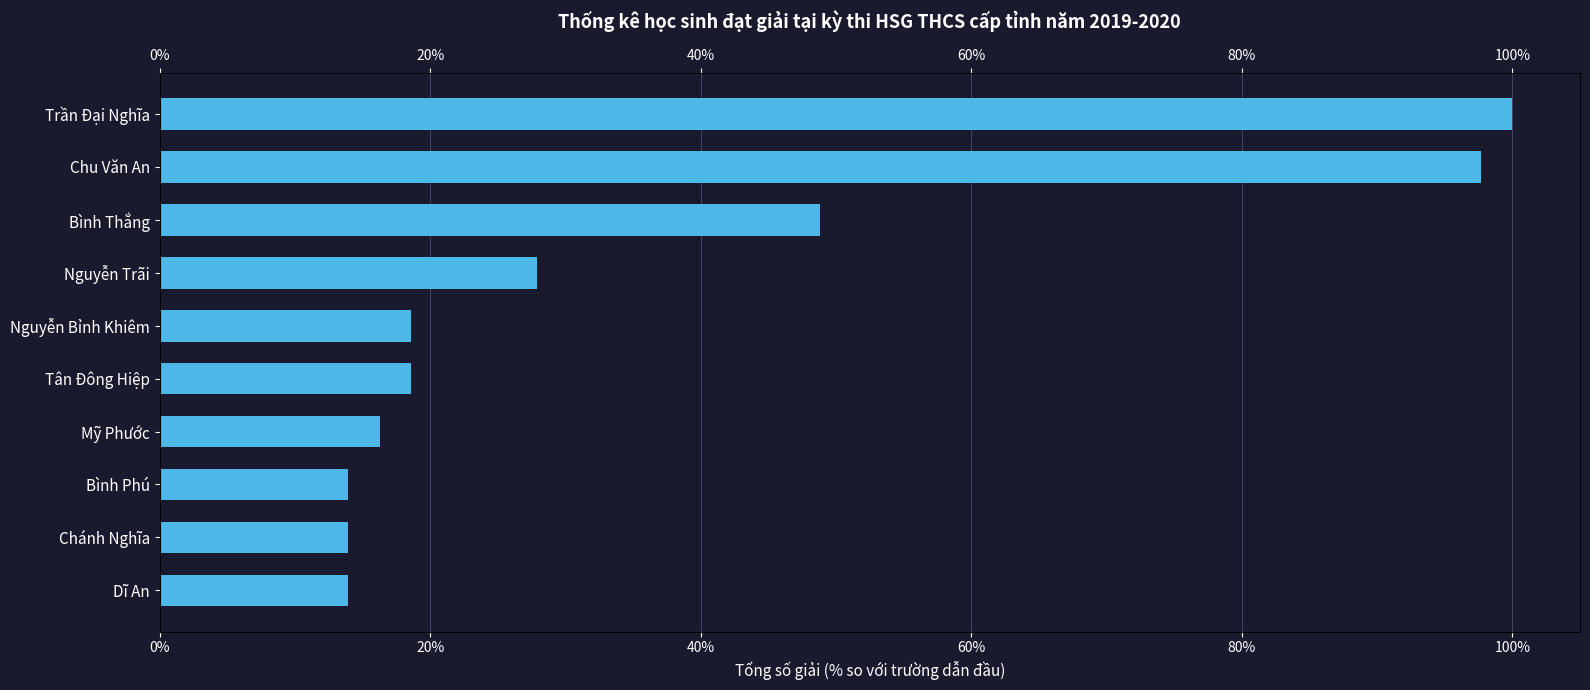

What is the difference between the maximum and second lowest values?

86.0